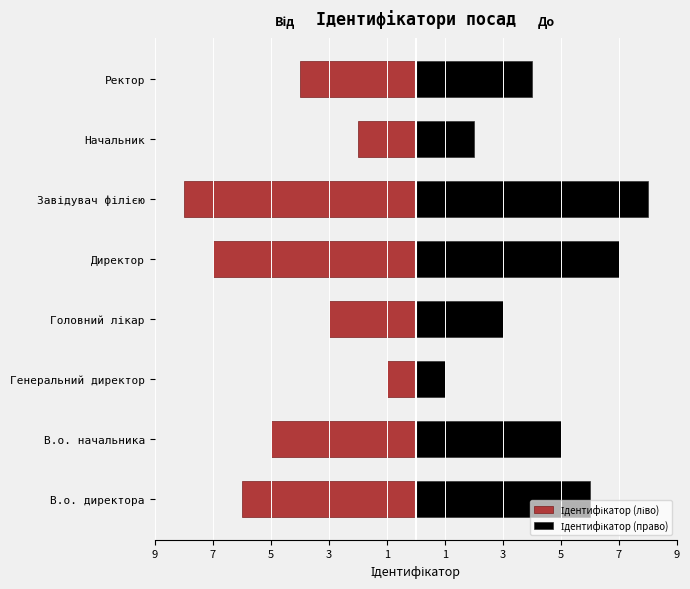

True or false: Ідентифікатор (ліво) has a value of -5 at В.о. начальника.

True